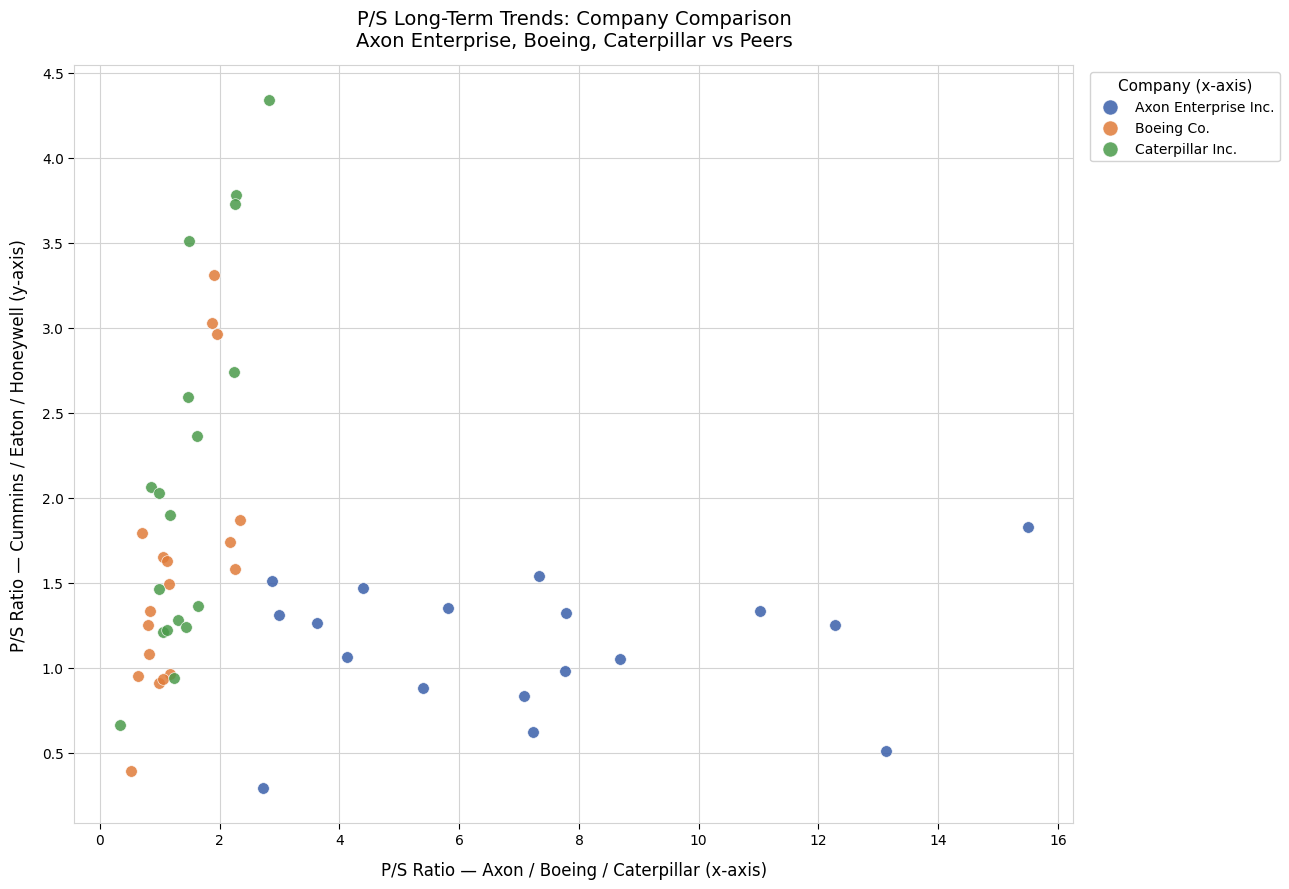

Which series reaches the maximum Y coordinate?

Caterpillar Inc.